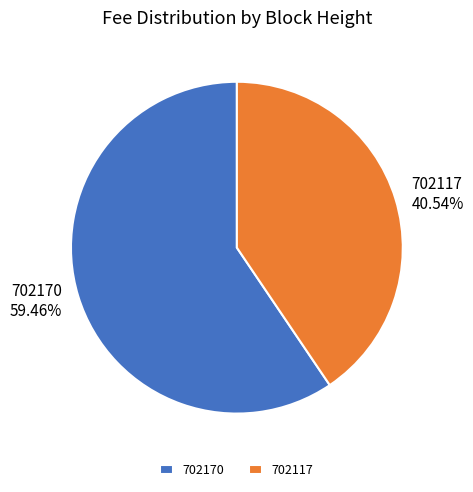

What is the largest slice in the pie chart?

702170